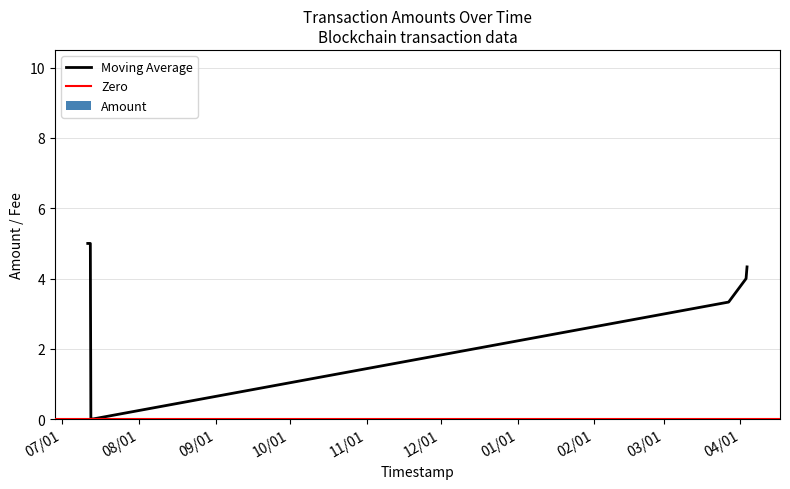

How many Amount values are between 0 and 5?

9